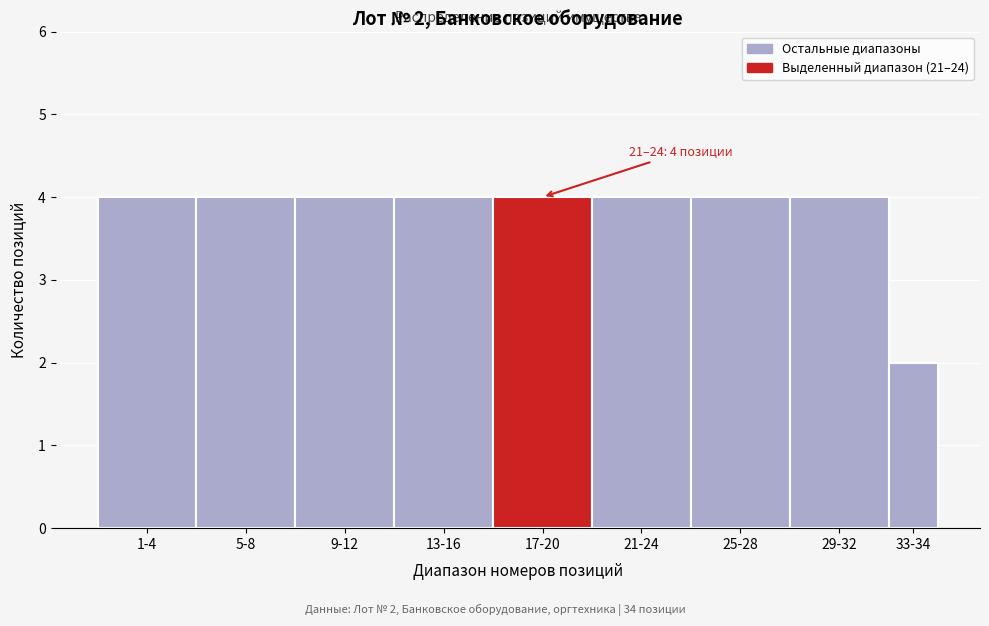

Reading left to right, extract all data points from this chart.

1-4=4	5-8=4	9-12=4	13-16=4	17-20=4	21-24=4	25-28=4	29-32=4	33-34=2